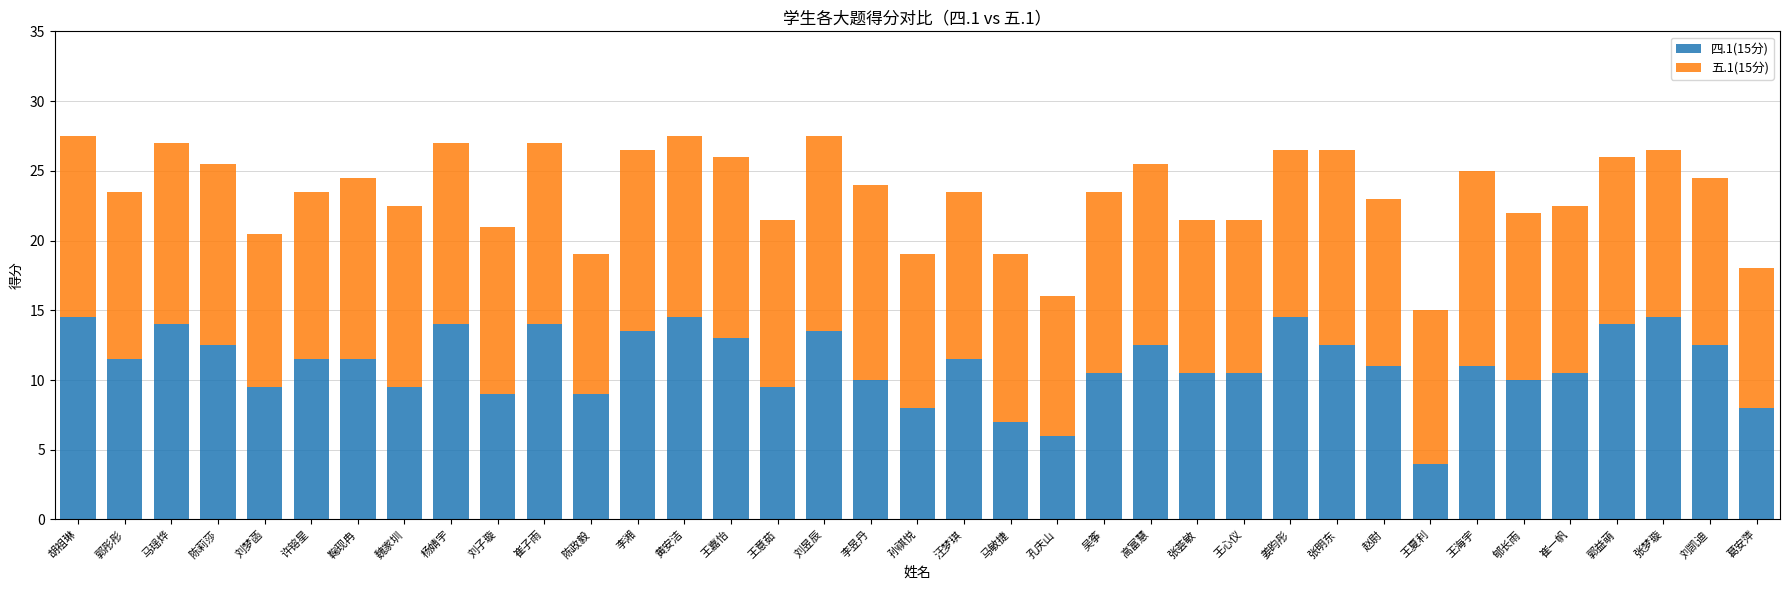

What is the sum of all 四.1(15分) values?

413.5